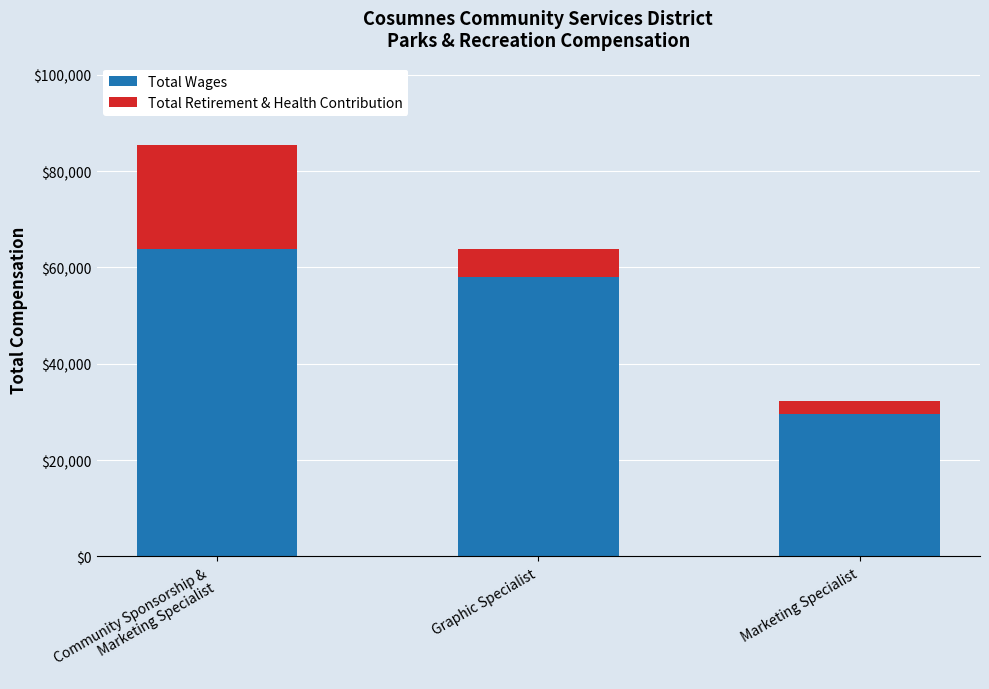

At which label does Total Wages first exceed 58043?

Community Sponsorship &
Marketing Specialist